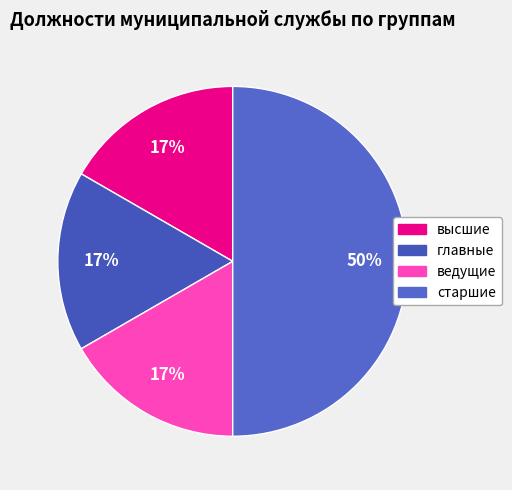

How much of the chart is everything except высшие?

83.3%